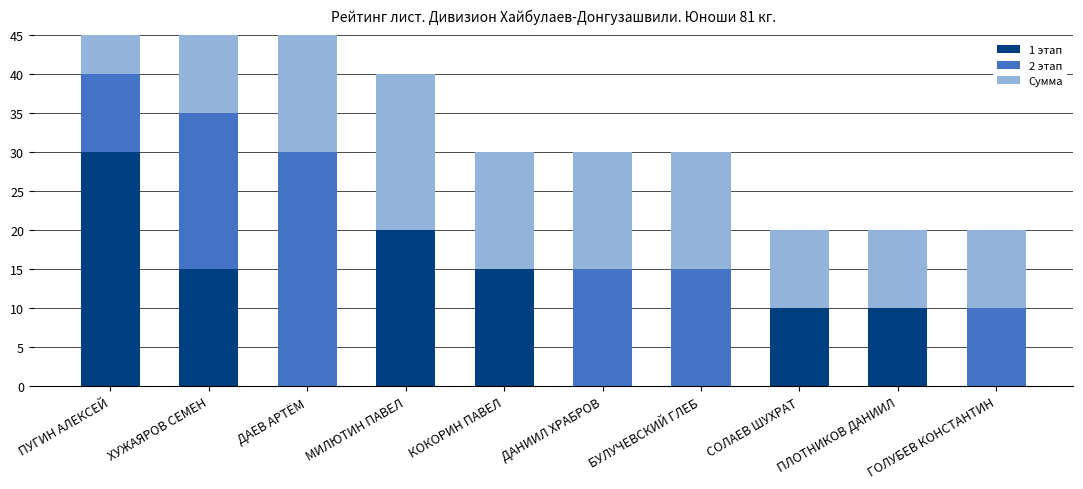

Which series has the largest range (max minus min)?

1 этап